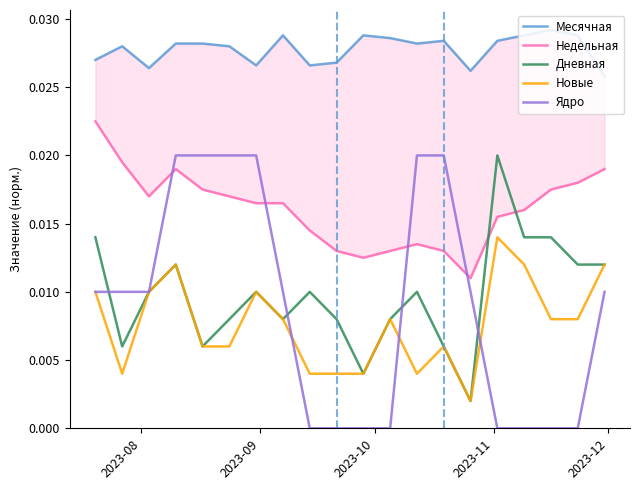

True or false: Ядро and Месячная cross at least once.

False